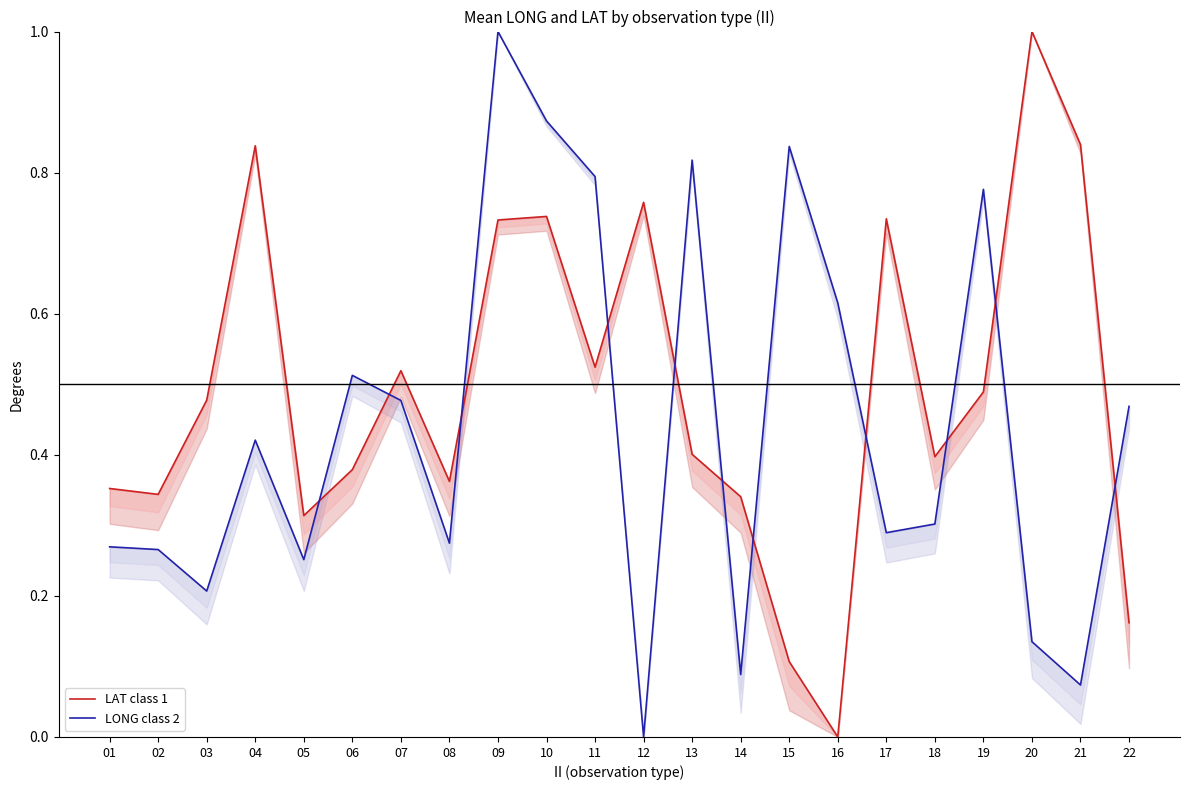

Rank the series at 21 from highest to lowest value.

LAT class 1, LONG class 2